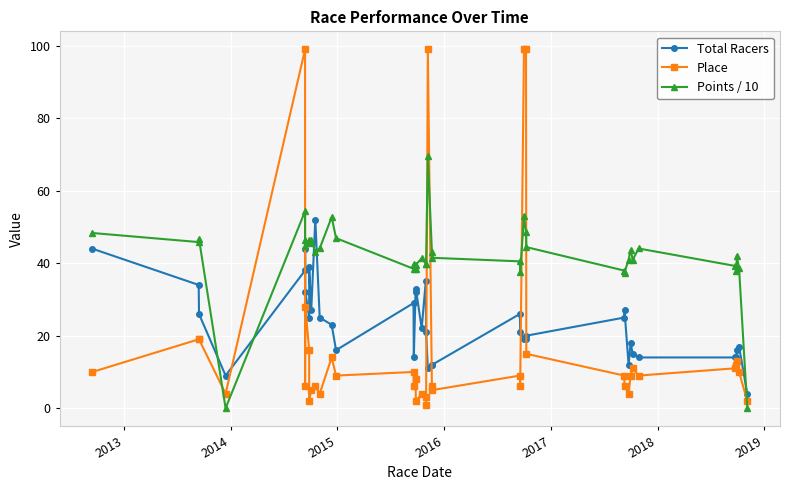

How many interior local peaks does the Points / 10 series have?

12